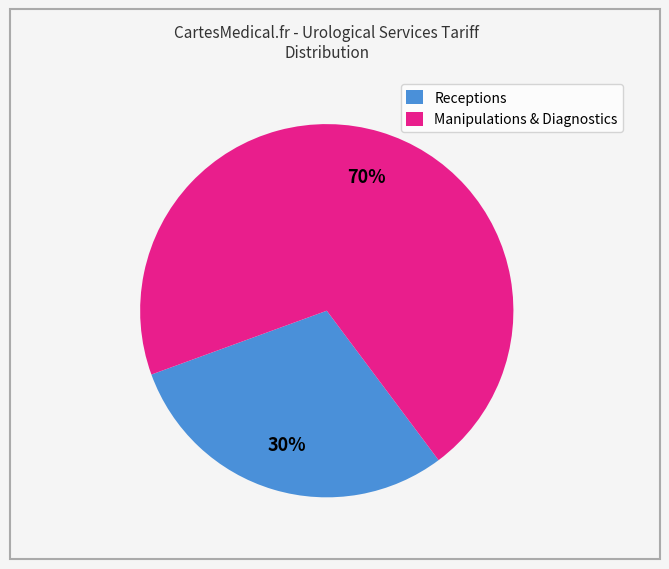

Is there any slice that represents more than half of the pie?

Yes